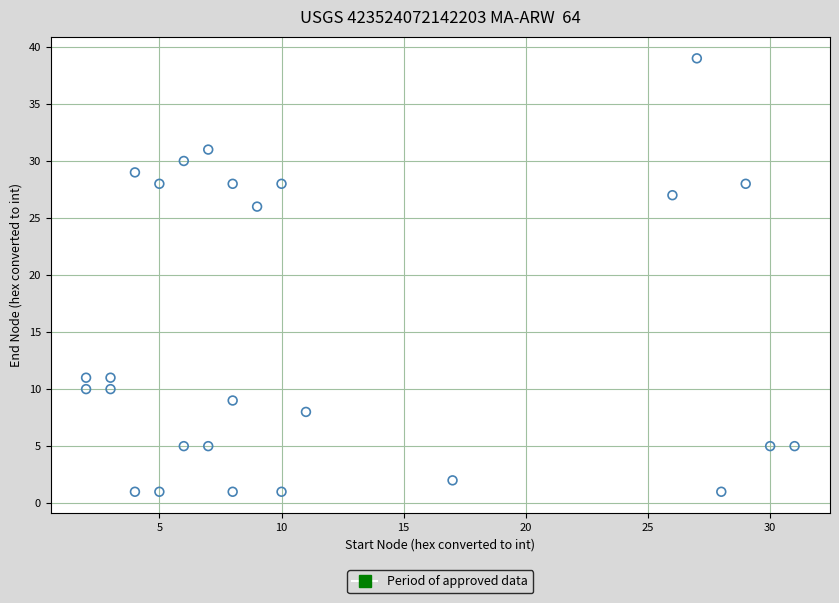

What Y value in the scatter plot is closest to 20?

26